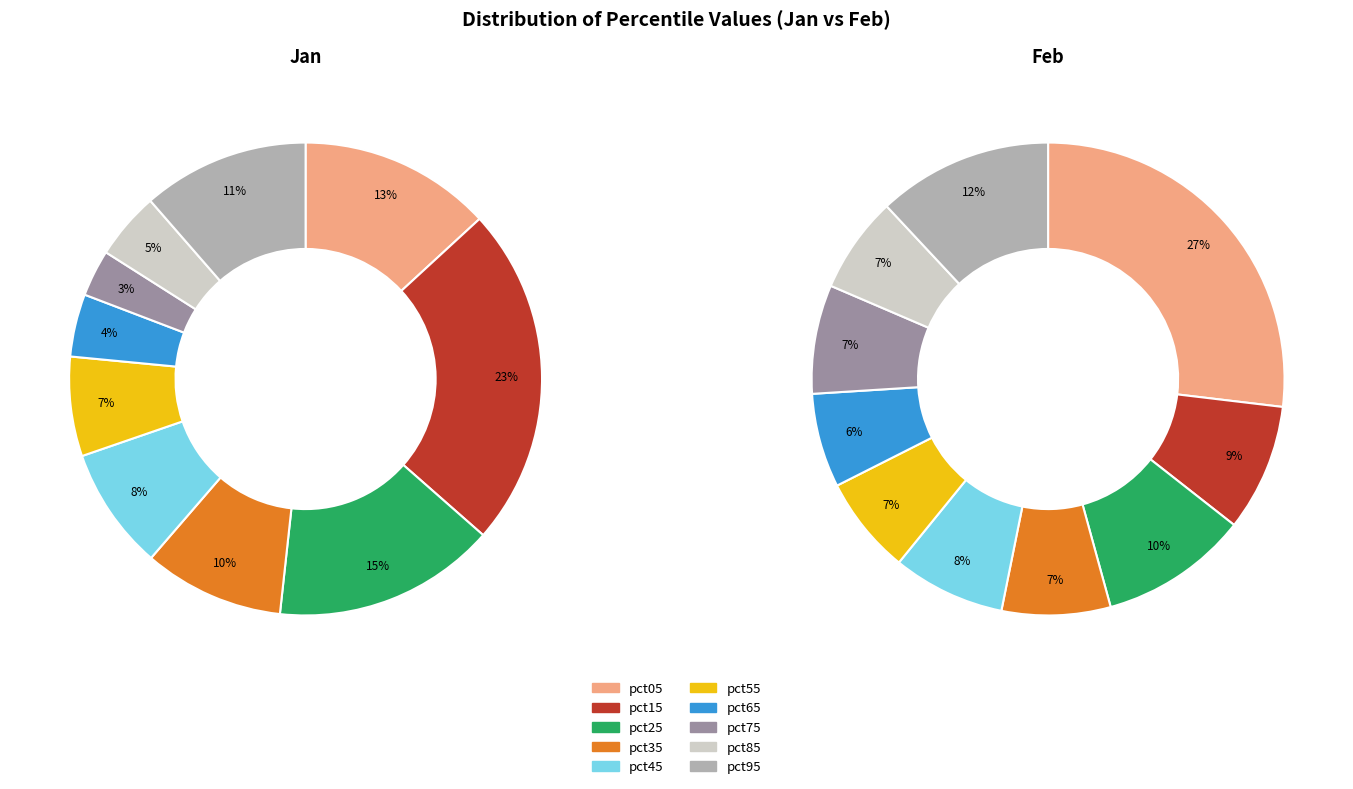

Which category has the biggest portion of the pie?

pct15